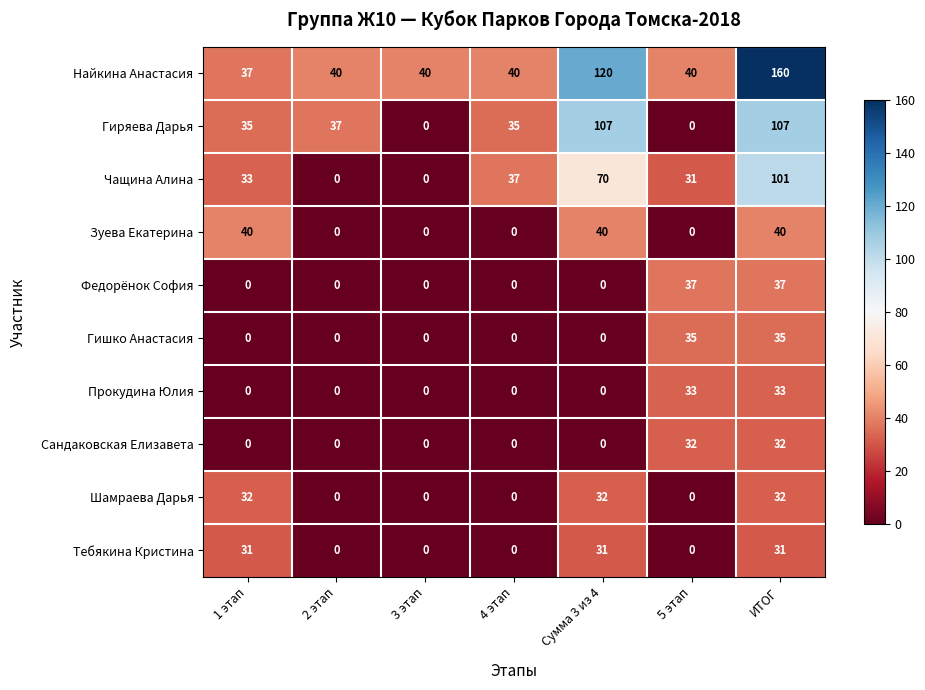

What is the difference between the highest and lowest values at ИТОГ?

129